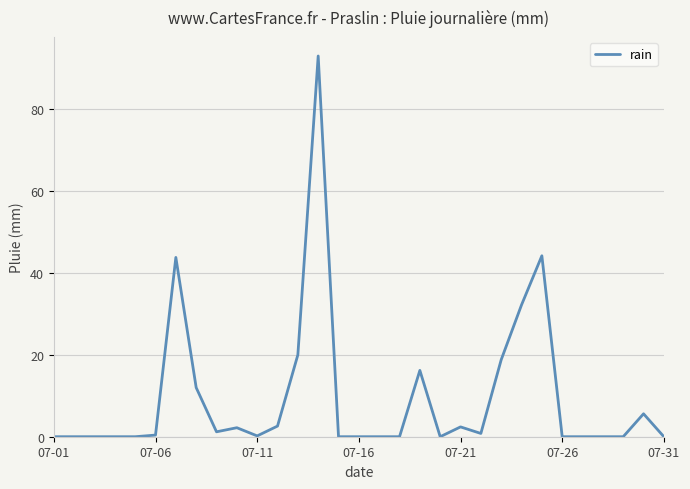

What is the maximum value shown in the chart?

93.0